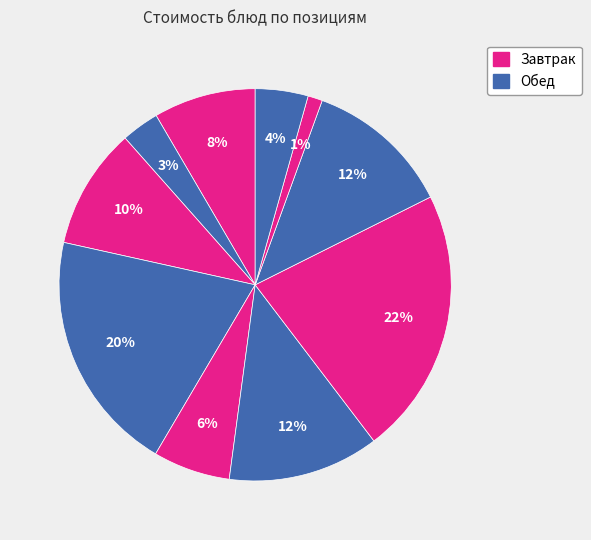

How many segments does this pie chart have?

10